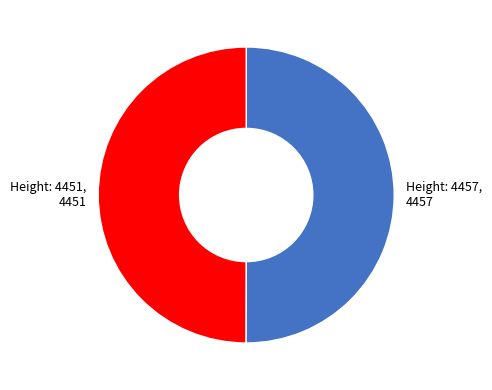

Approximately how many times larger is the value at Height: 4451 compared to Height: 4457?

1.0